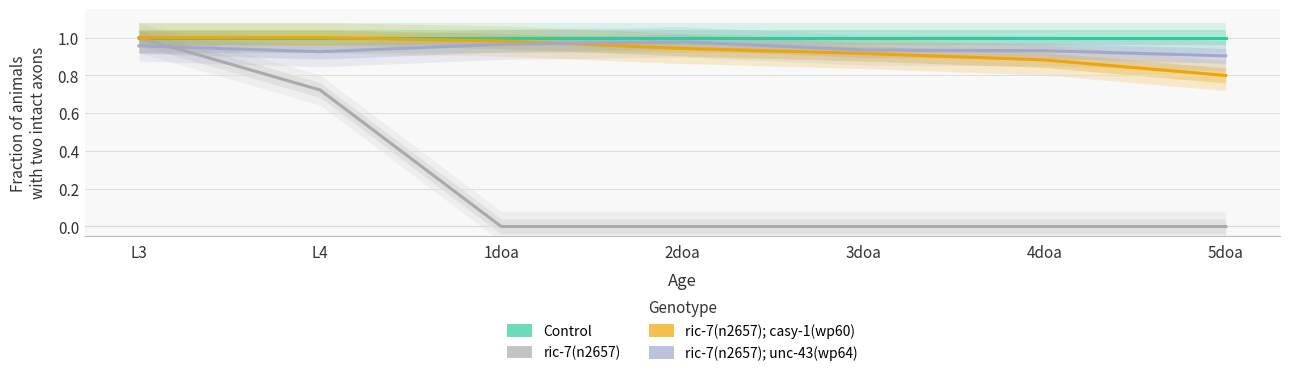

At which label does ric-7(n2657) reach its peak?

L3